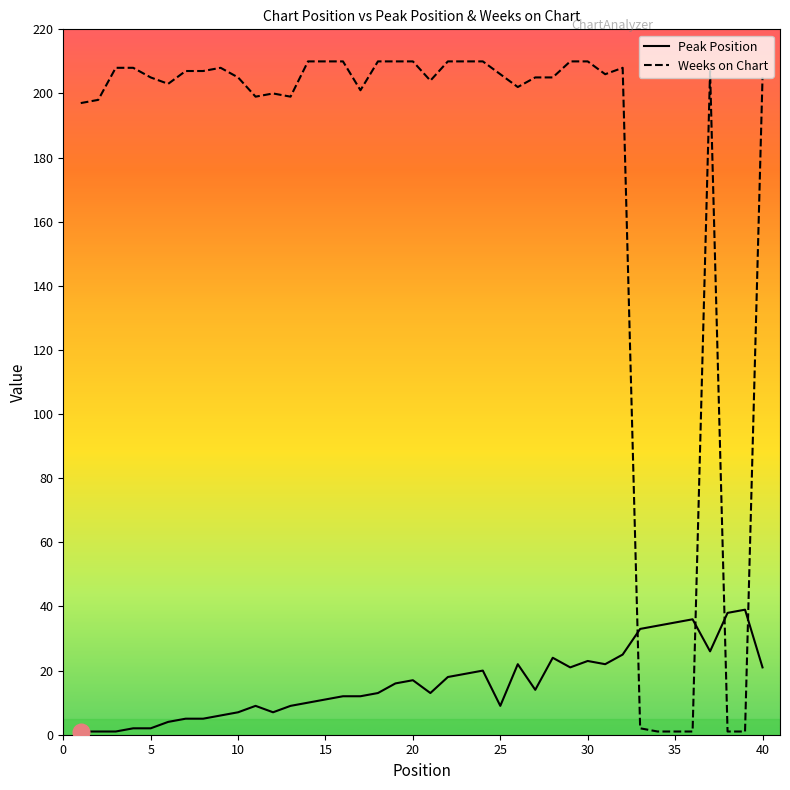

Which series ends up on top after the final intersection of Peak Position and Weeks on Chart?

Weeks on Chart